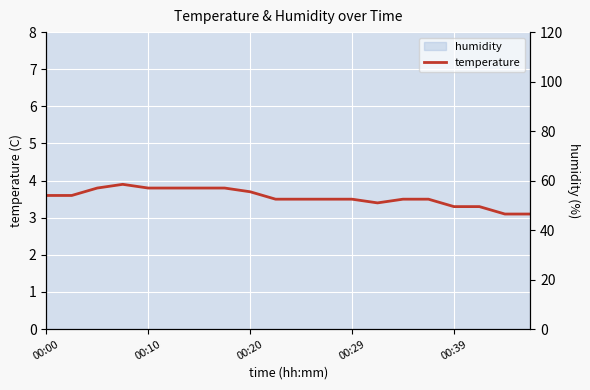

What position from the left is 00:10?

2